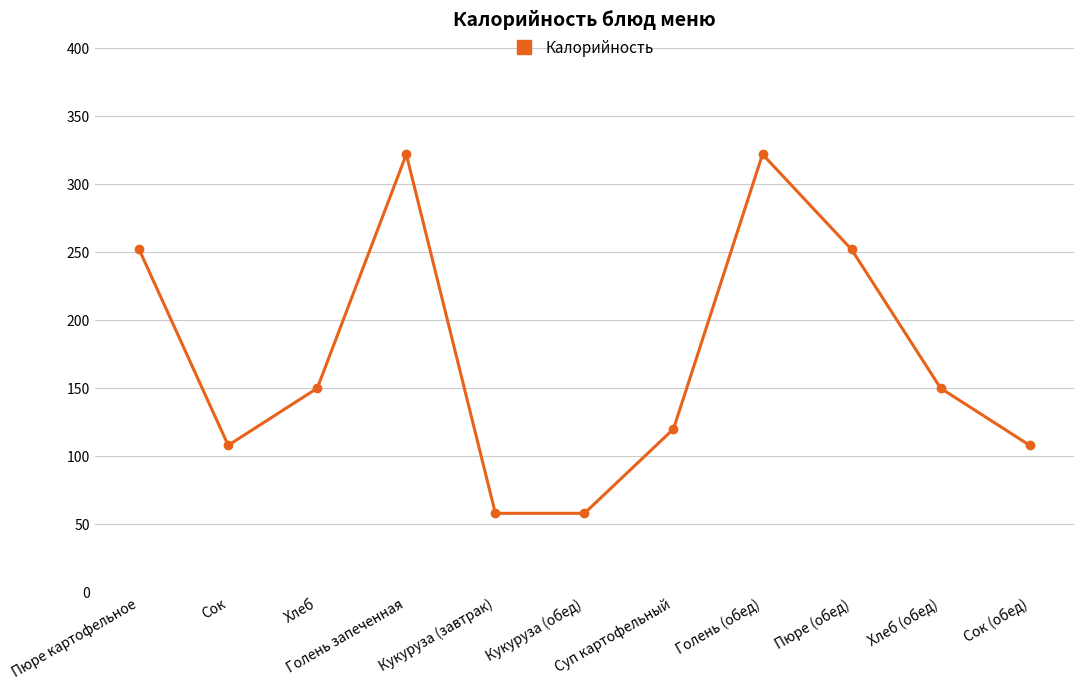

How many interior local peaks (higher than both neighbors) does the data have?

2